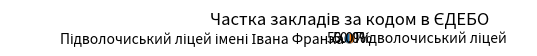

Combined, do Підволочиський ліцей and Підволочиський ліцей імені Івана Франка account for over 50%?

Yes